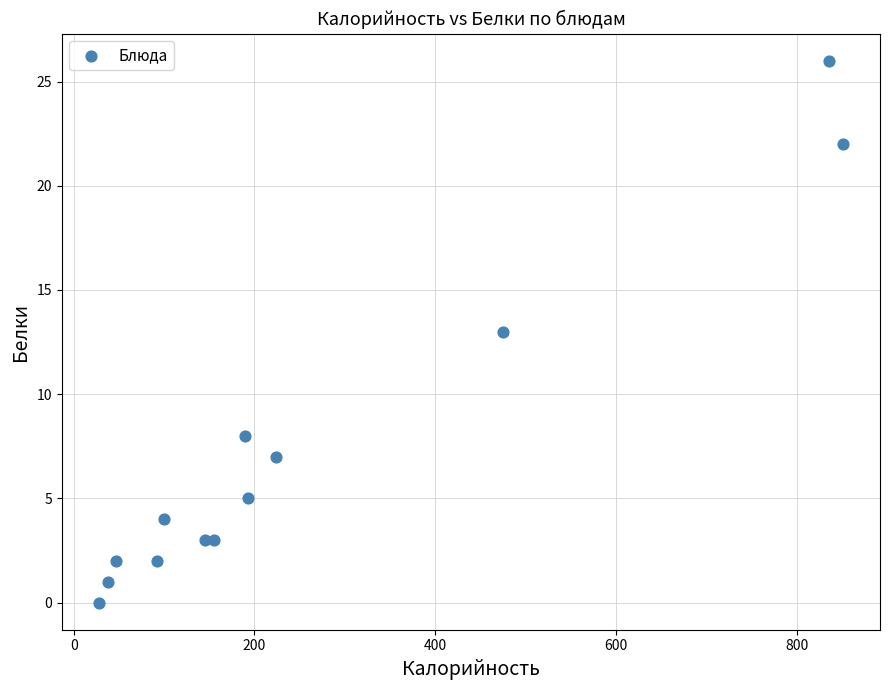

What is the range of Y values (max minus min)?

26